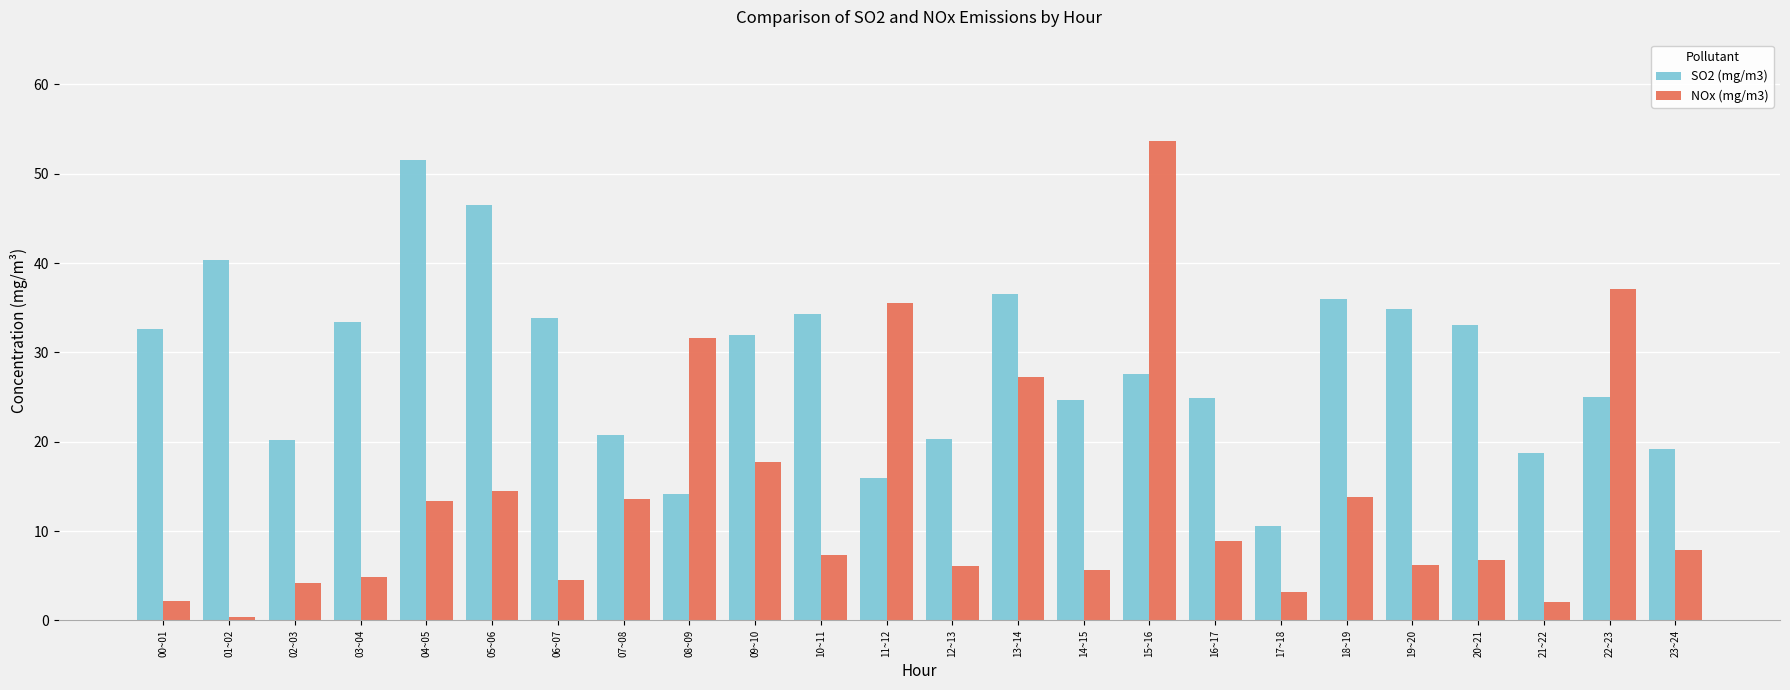

How many categories are shown in the chart?

24